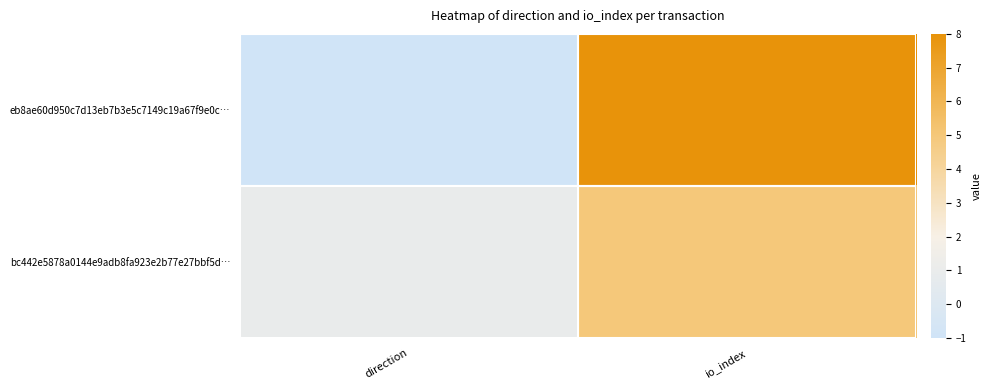

At io_index, list the series in order from largest to smallest.

eb8ae60d950c7d13eb7b3e5c7149c19a67f9e0c…, bc442e5878a0144e9adb8fa923e2b77e27bbf5d…